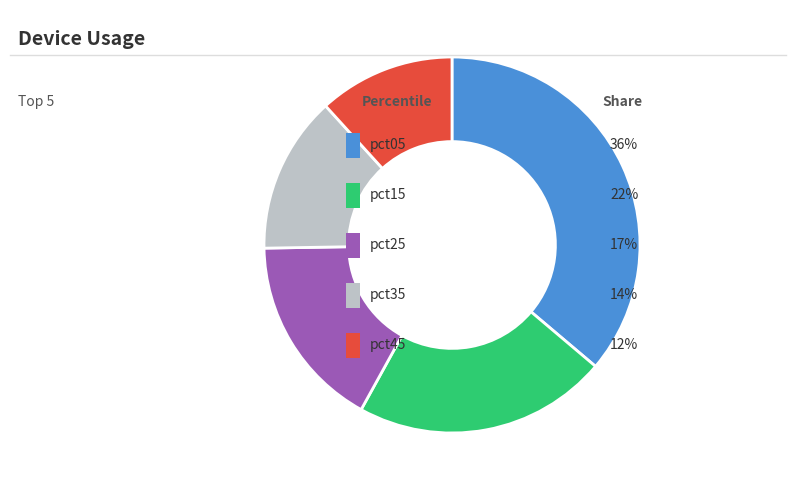

Is there a majority slice in this chart?

No